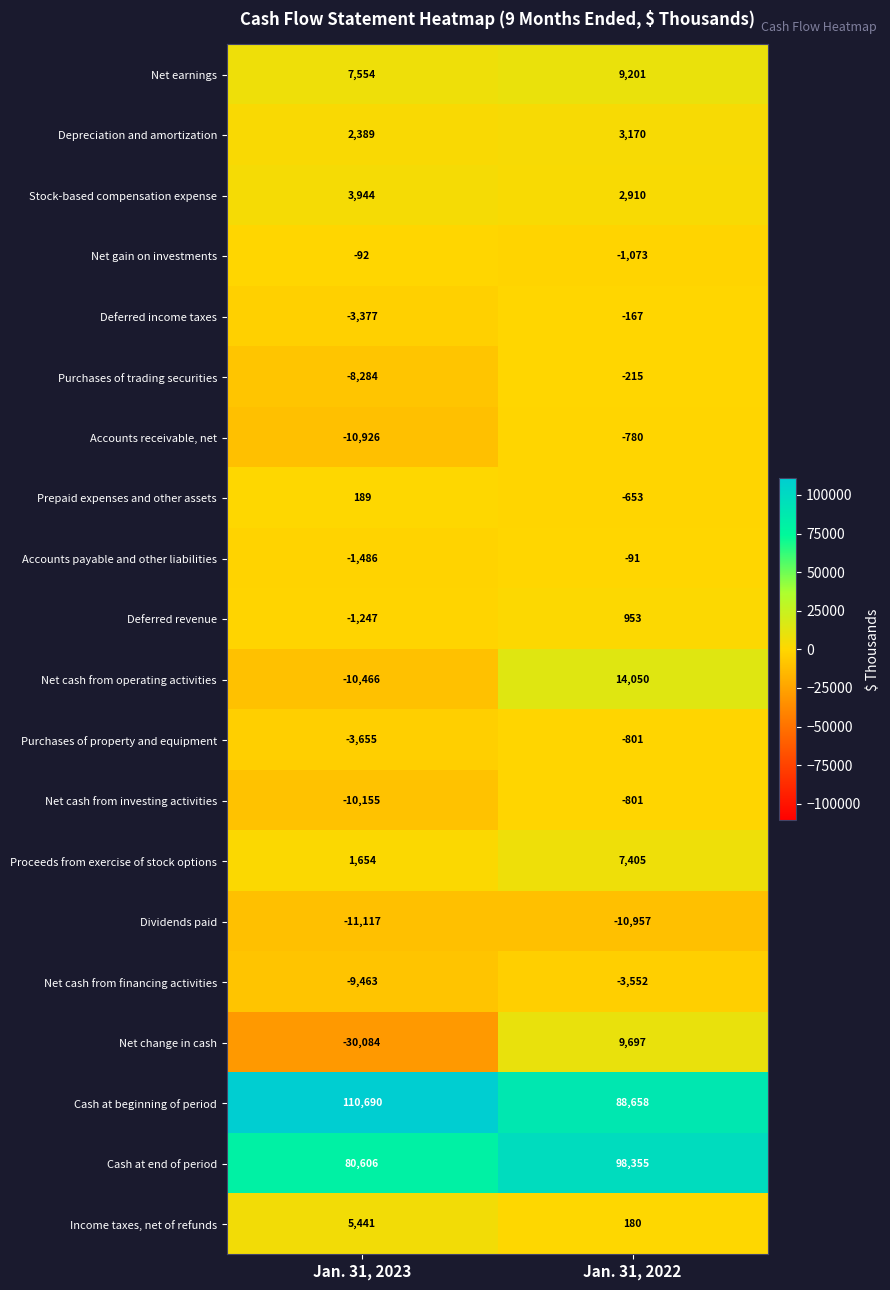

What value does the Cash at beginning of period series have at Jan. 31, 2023?

110690